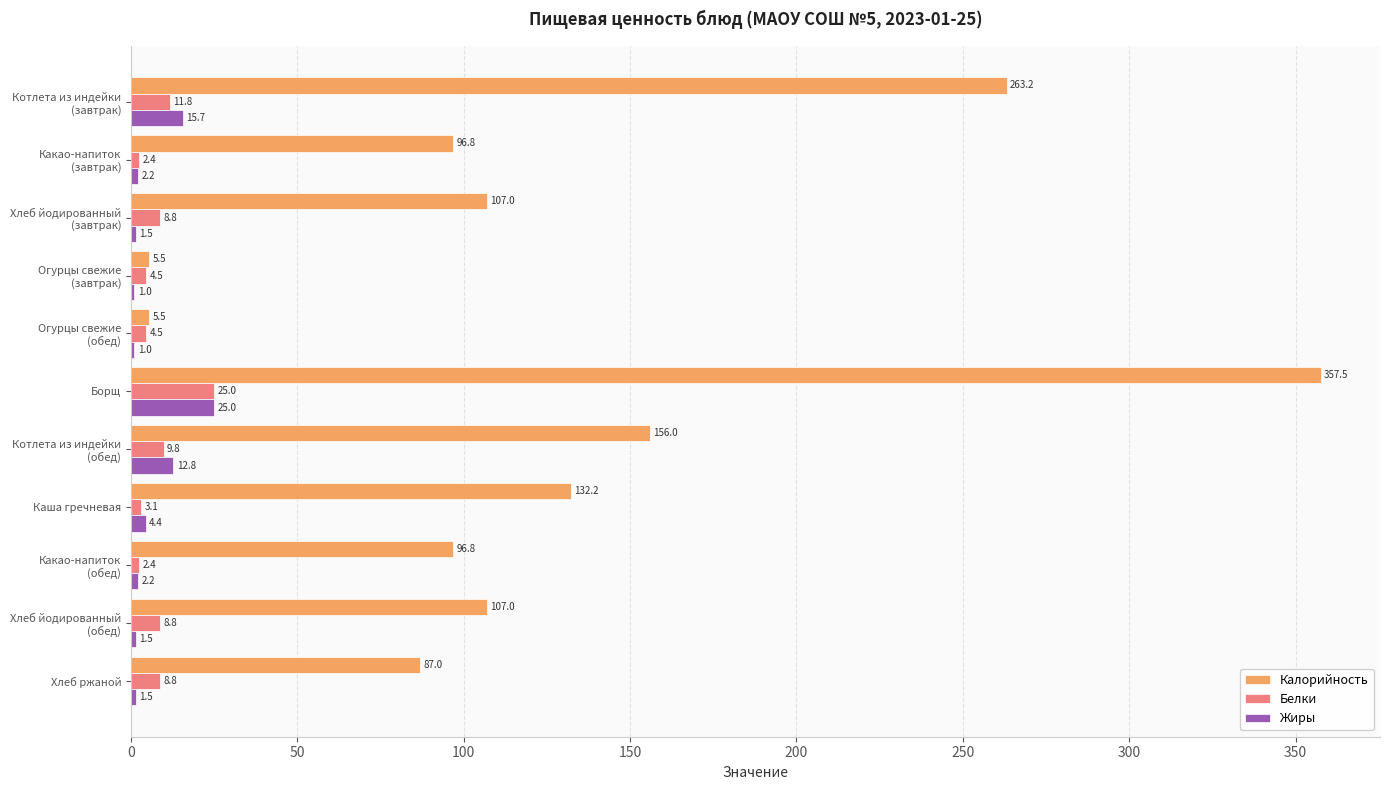

How many categories are shown in the chart?

11